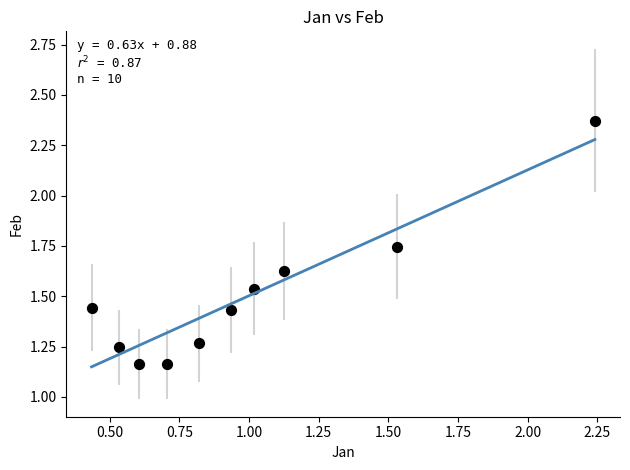

What is the range of X values (max minus min)?

1.8